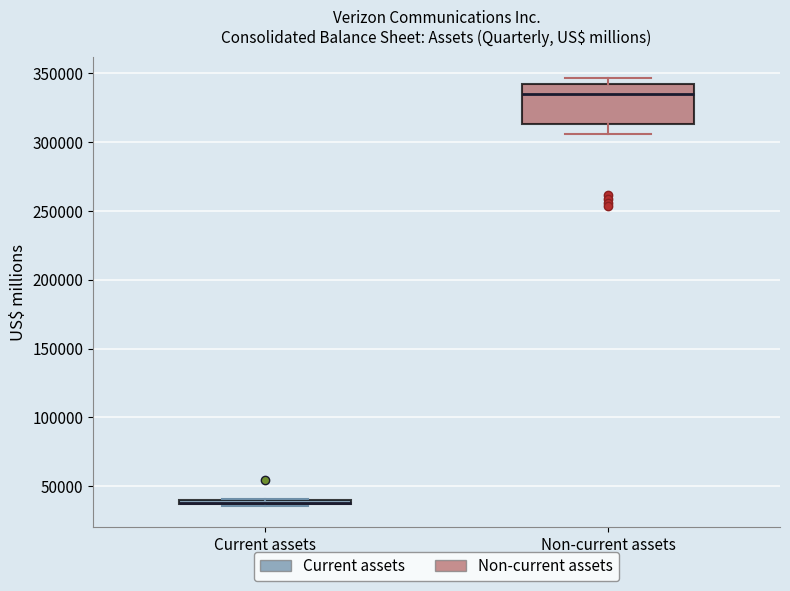

Where is the upper edge of the box for Current assets on the y-axis? The values are not printed on the chart, so give them approximately, as read against the axis.

40000